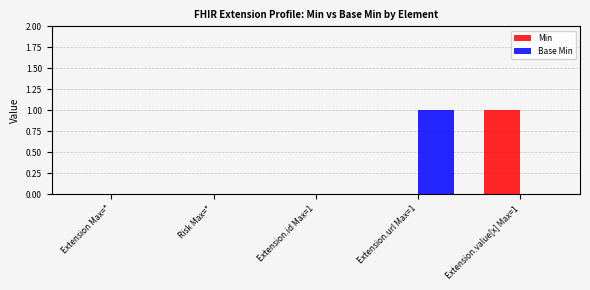

The value of Min at Extension.value[x] Max=1 is 1. True or false?

True